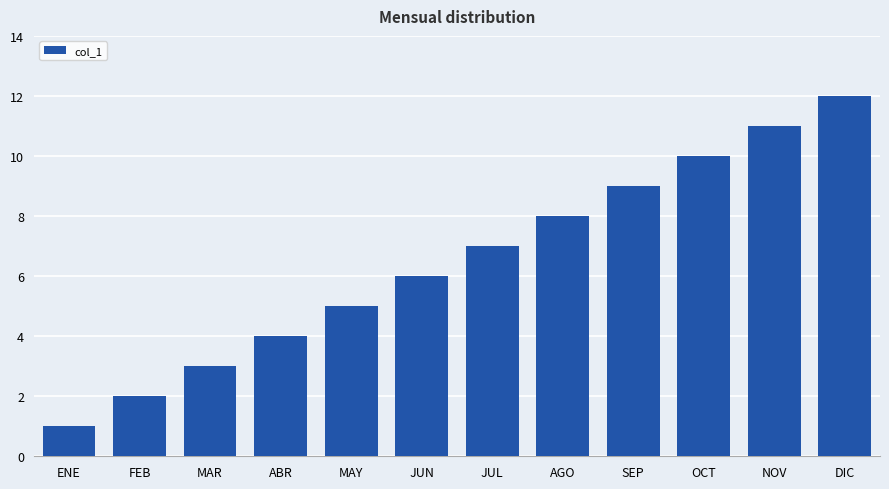

Which category has the highest value across all series?

DIC